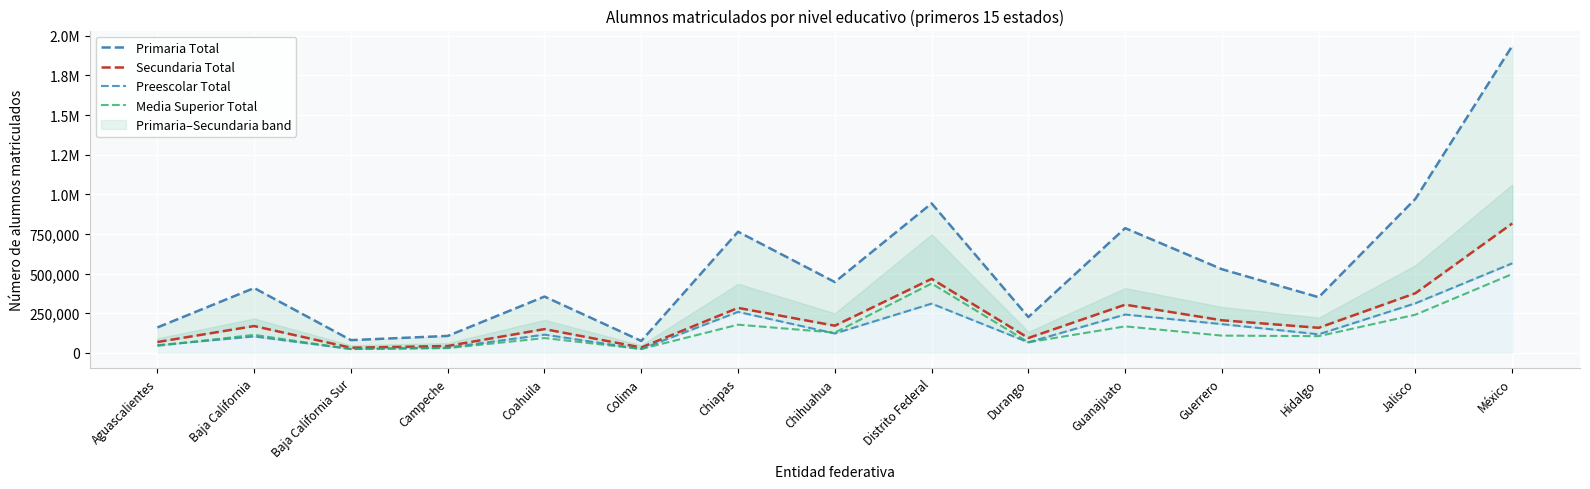

In Preescolar Total, how many points are higher than both neighbors (excluding endpoints)?

5